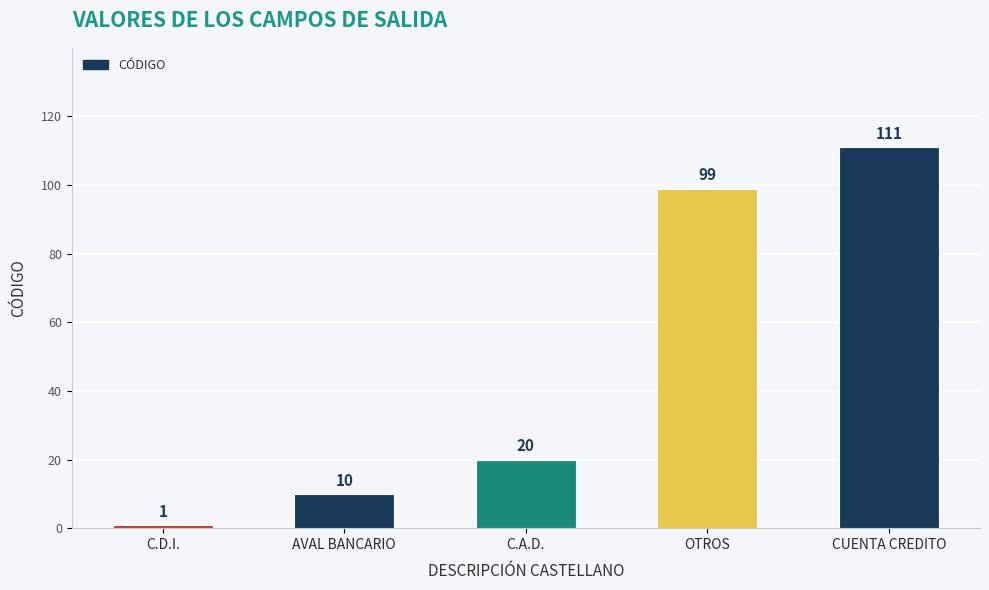

Does the chart contain stacked bars?

No